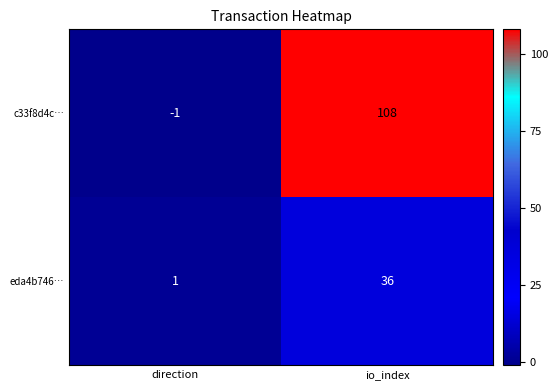

The value of eda4b746… at direction is 2. True or false?

False